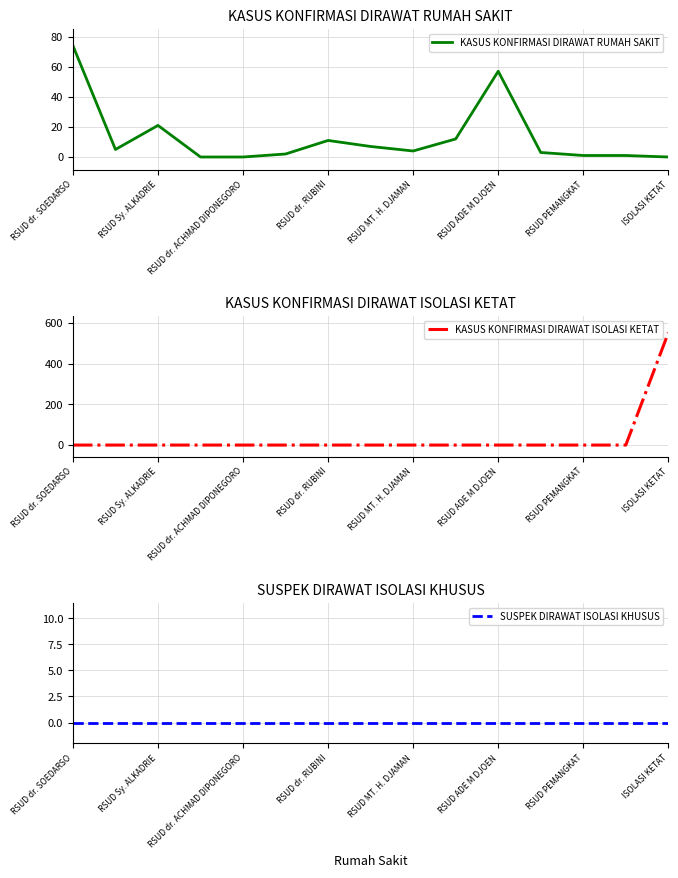

How many positive values does the KASUS KONFIRMASI DIRAWAT RUMAH SAKIT series have?

12